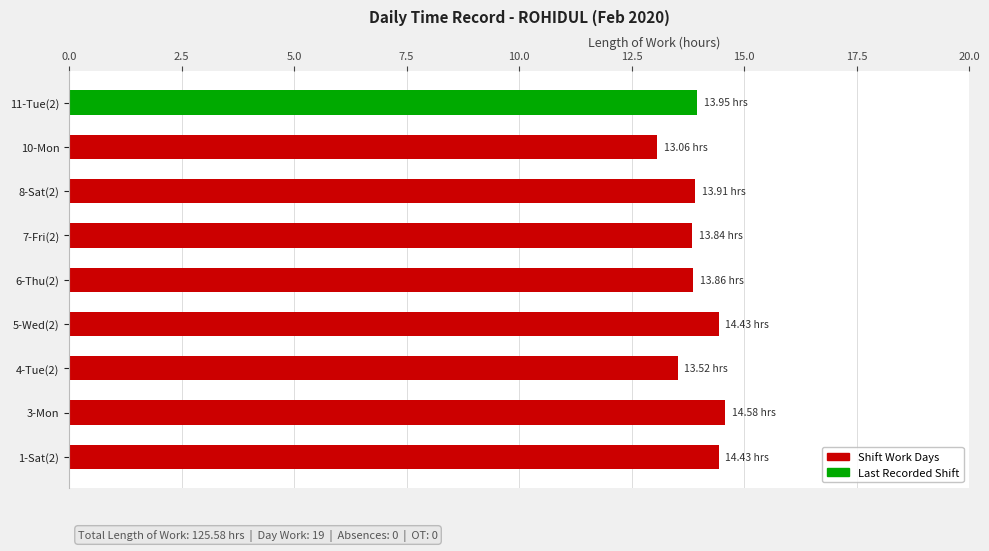

What is the sum of all values?

125.6